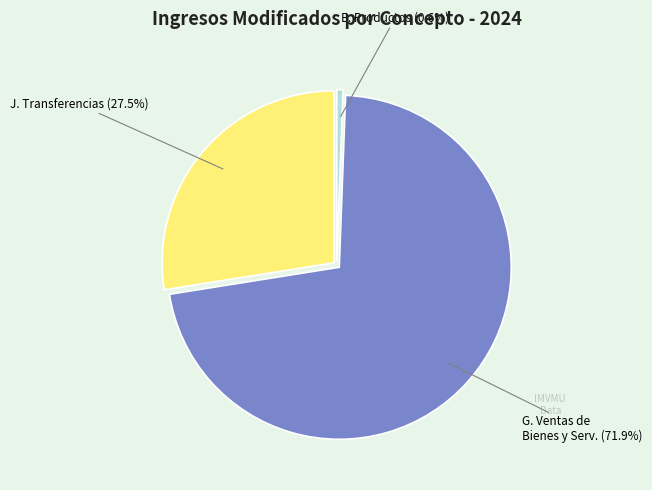

Is there any slice that represents more than half of the pie?

Yes